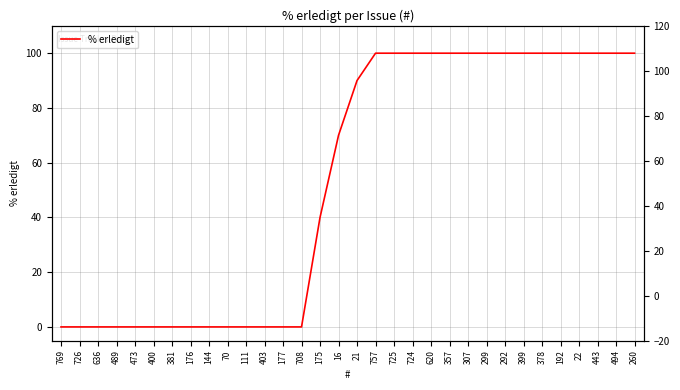

Reading left to right, transcribe all the data shown in this chart.

0	0	0	0	0	0	0	0	0	0	0	0	0	0	40	70	90	100	100	100	100	100	100	100	100	100	100	100	100	100	100	100